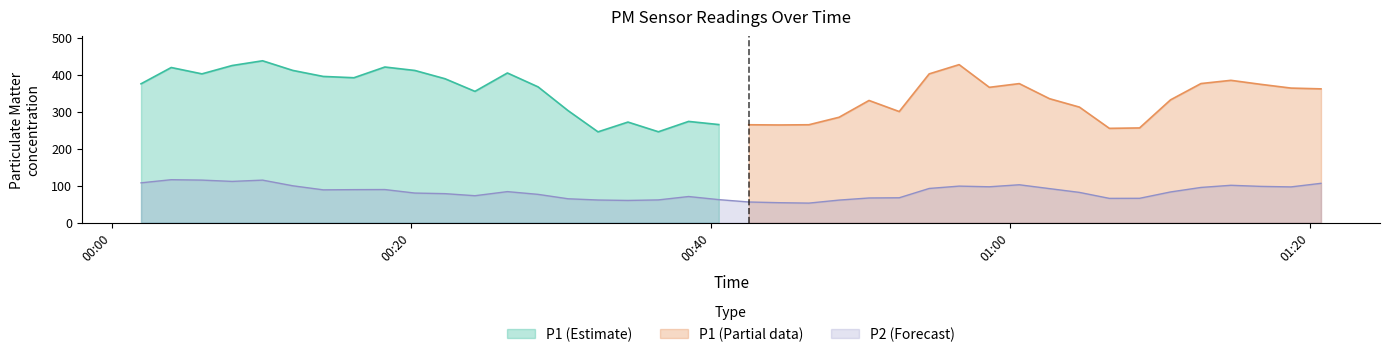

What is the minimum value for P2 (Forecast)?

53.0